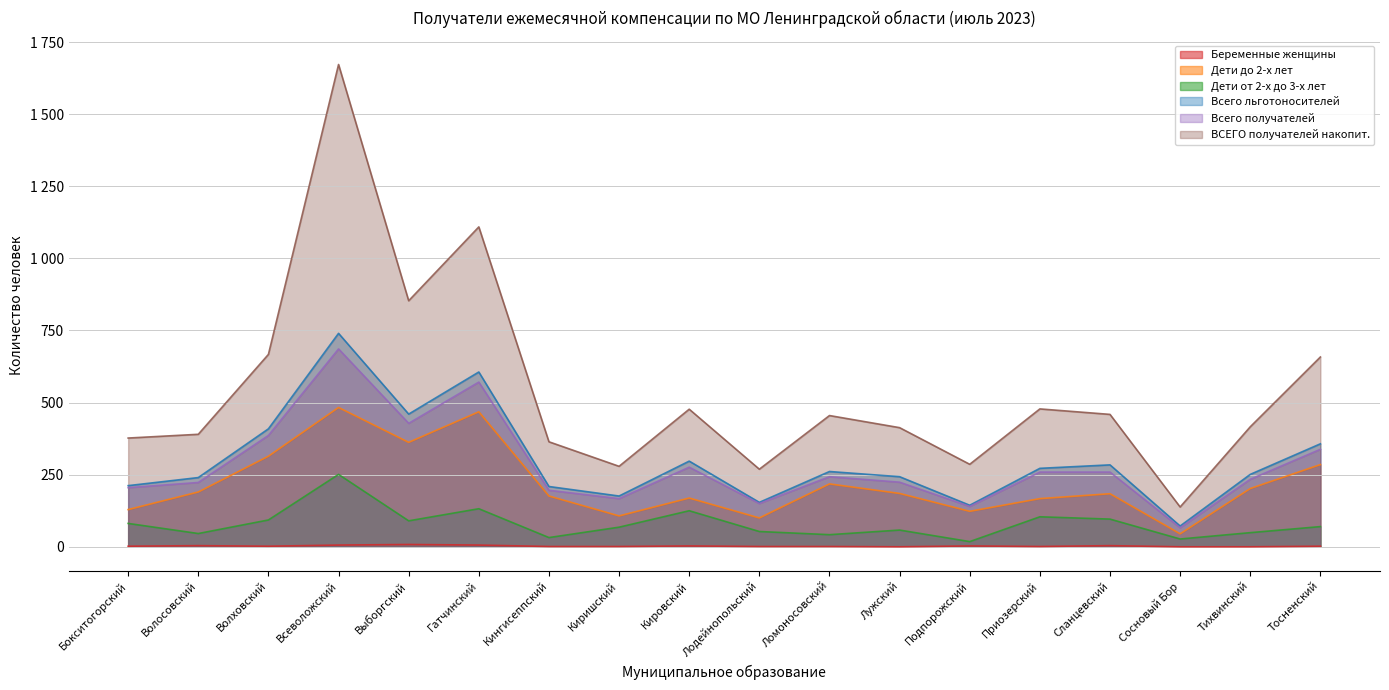

Which series has the largest range (max minus min)?

ВСЕГО получателей накопит.